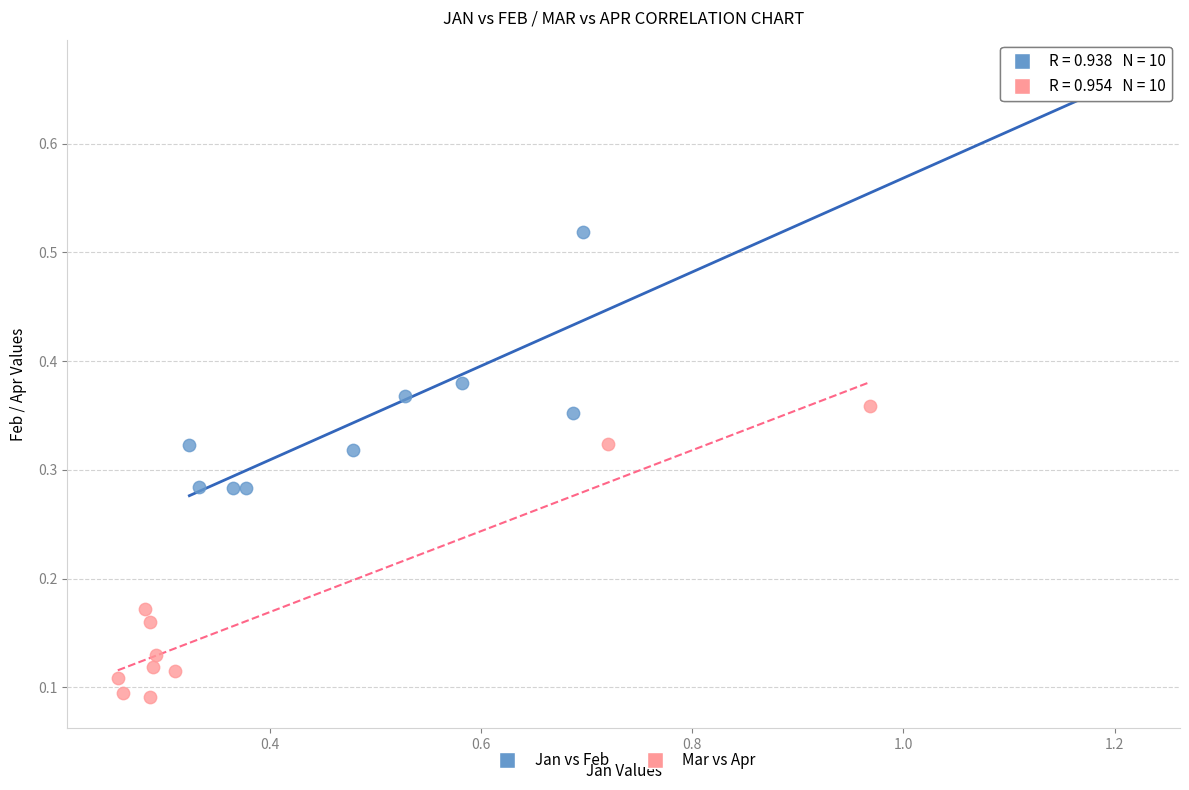

Which series reaches the minimum Y coordinate?

Mar vs Apr